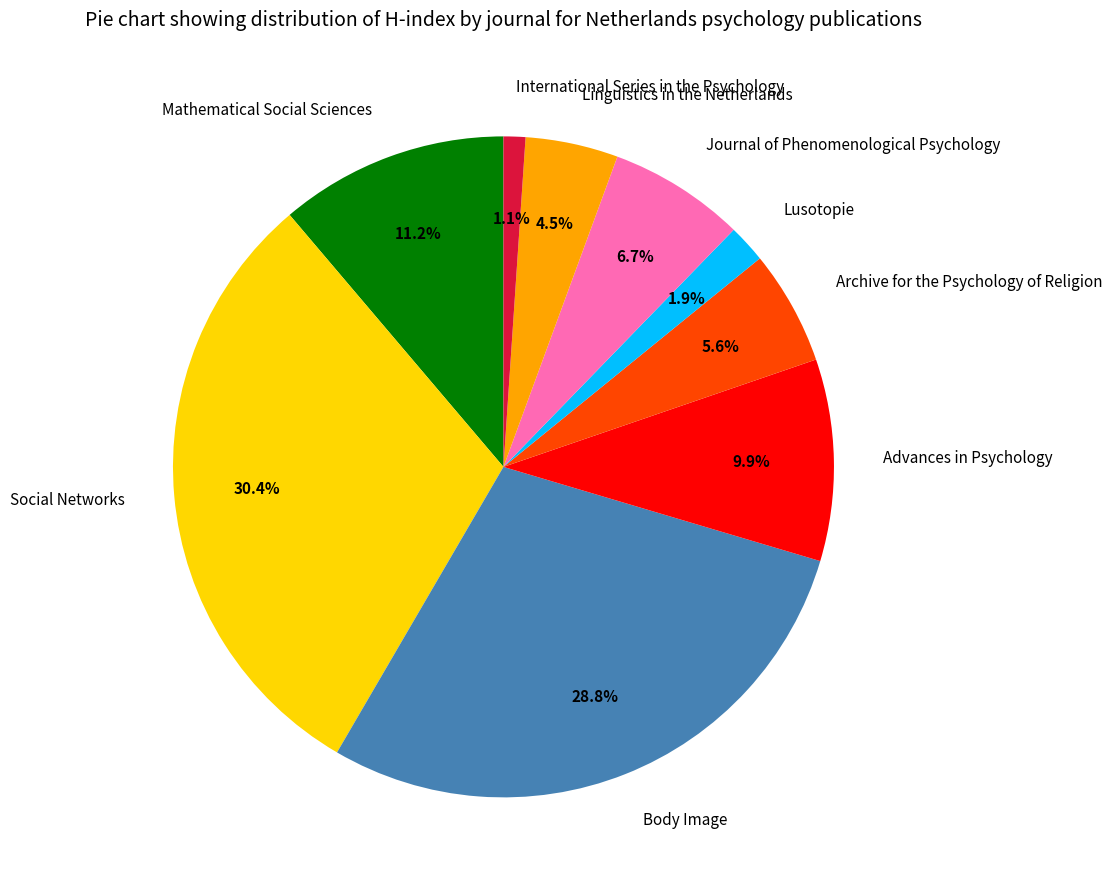

Rank the categories by value from highest to lowest.

Social Networks, Body Image, Mathematical Social Sciences, Advances in Psychology, Journal of Phenomenological Psychology, Archive for the Psychology of Religion, Linguistics in the Netherlands, Lusotopie, International Series in the Psychology